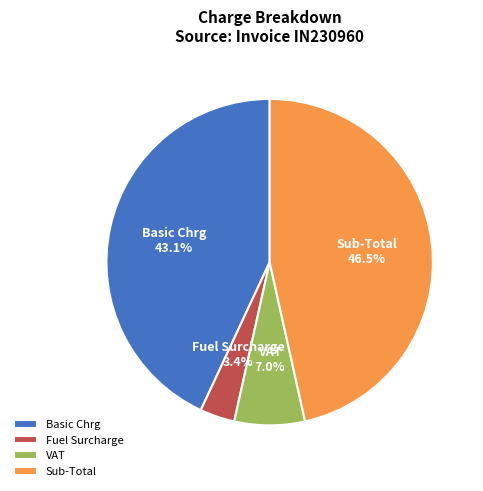

How many slices are in this pie chart?

4